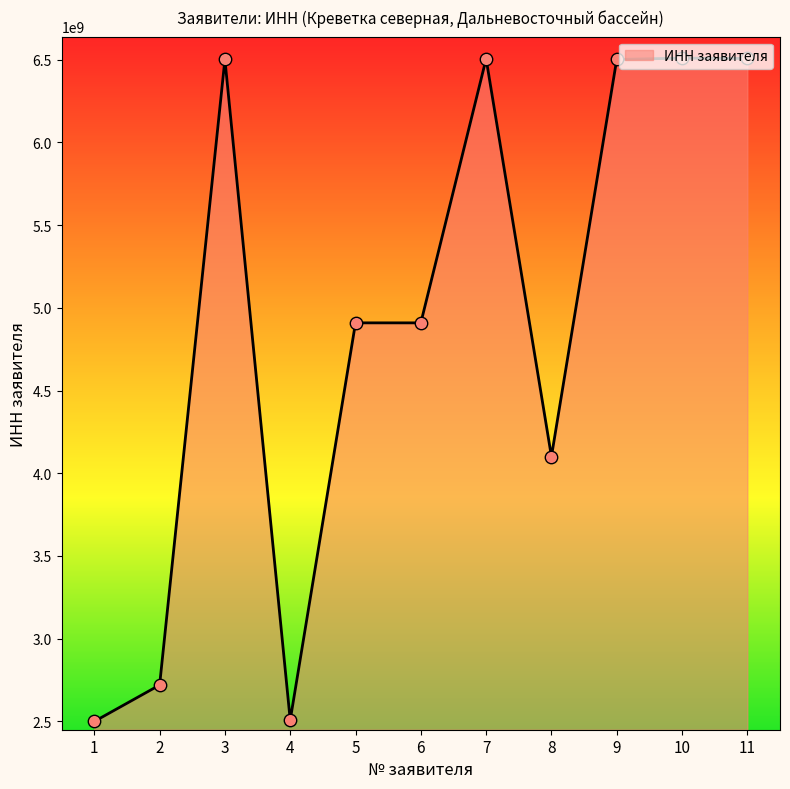

What is the change in value from 5 to 11?

+1597877971